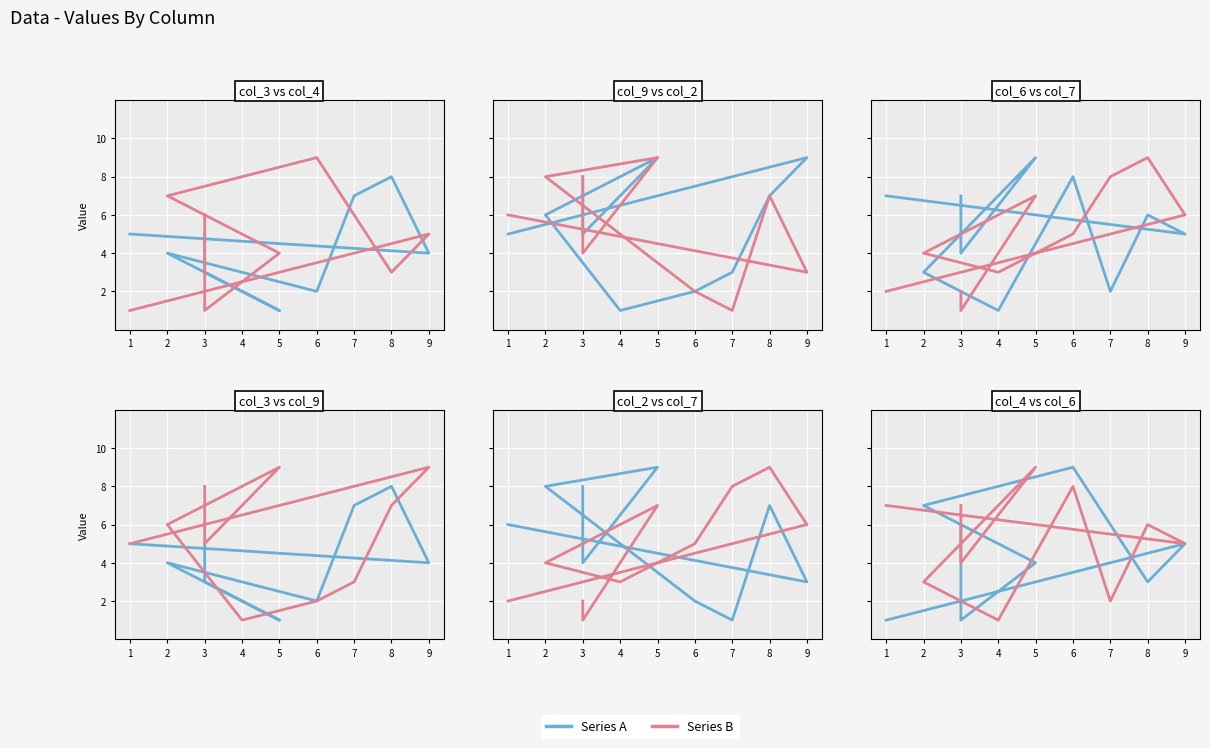

Between 9 and 6, which is larger?

9